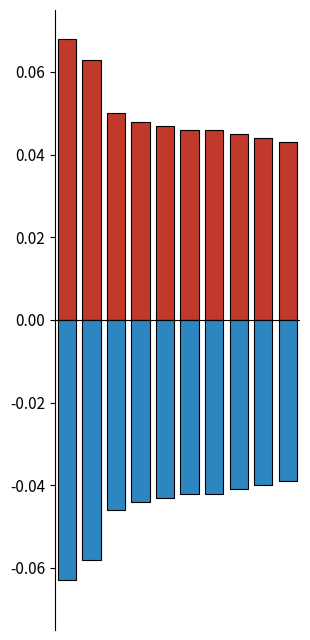

Is it true that Negative equals -0.1 at 6?

False